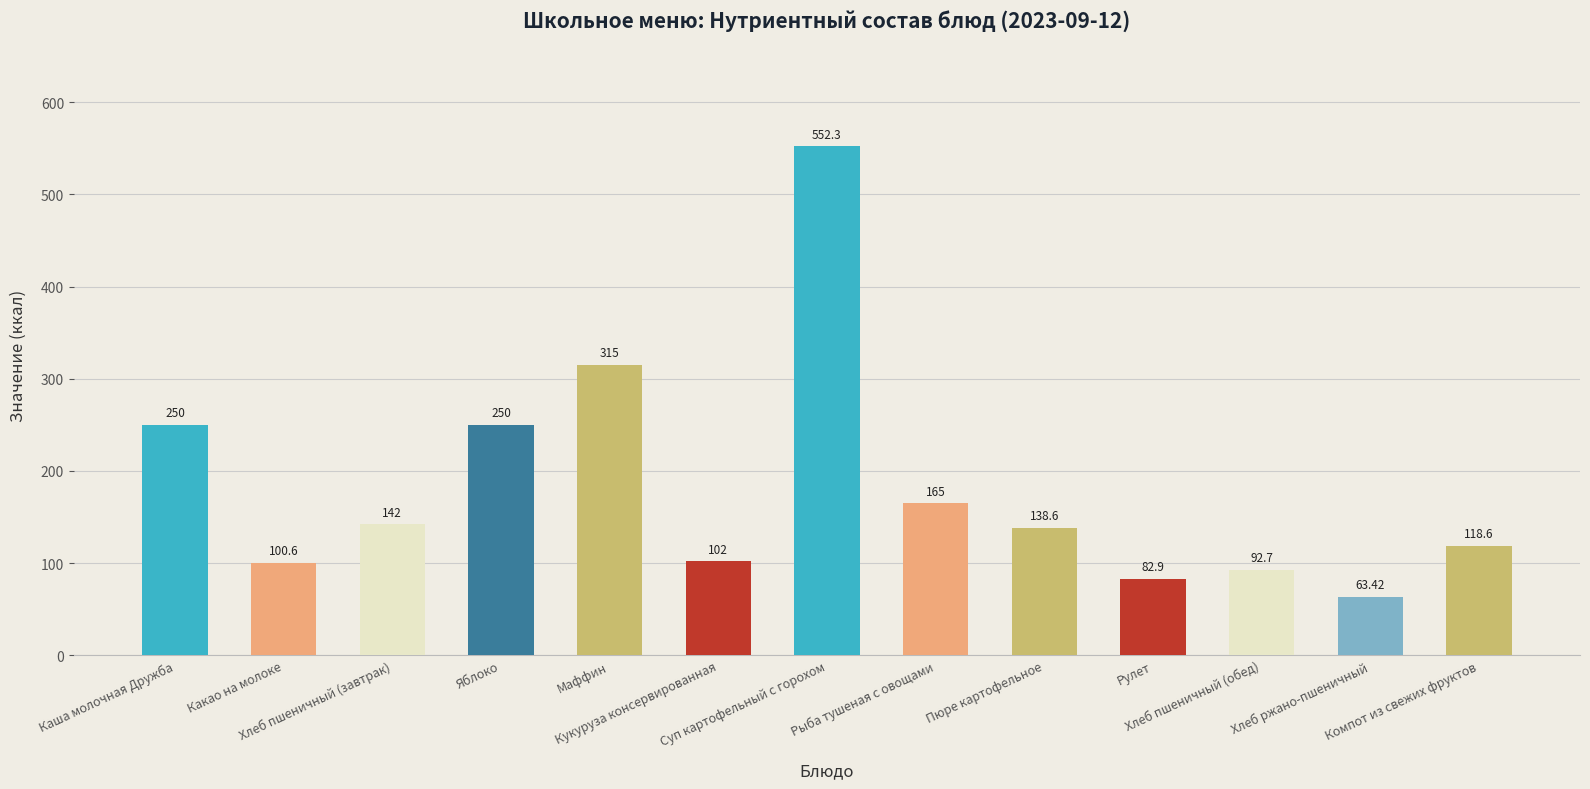

What value does the data have at Рыба тушеная с овощами?

165.0